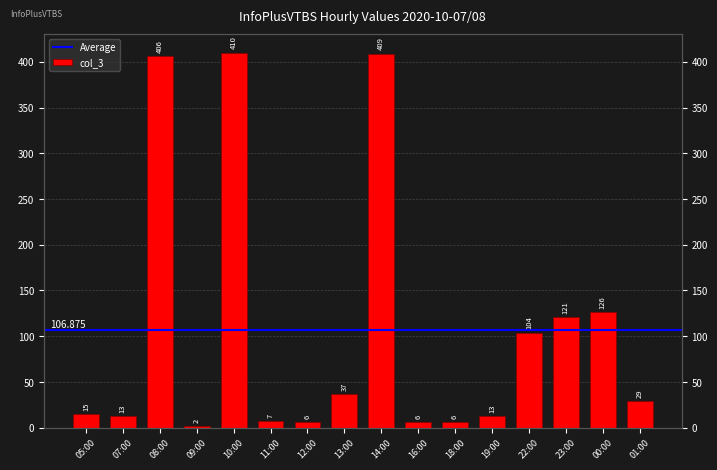

What is the value of the 16th bar from the left?

29